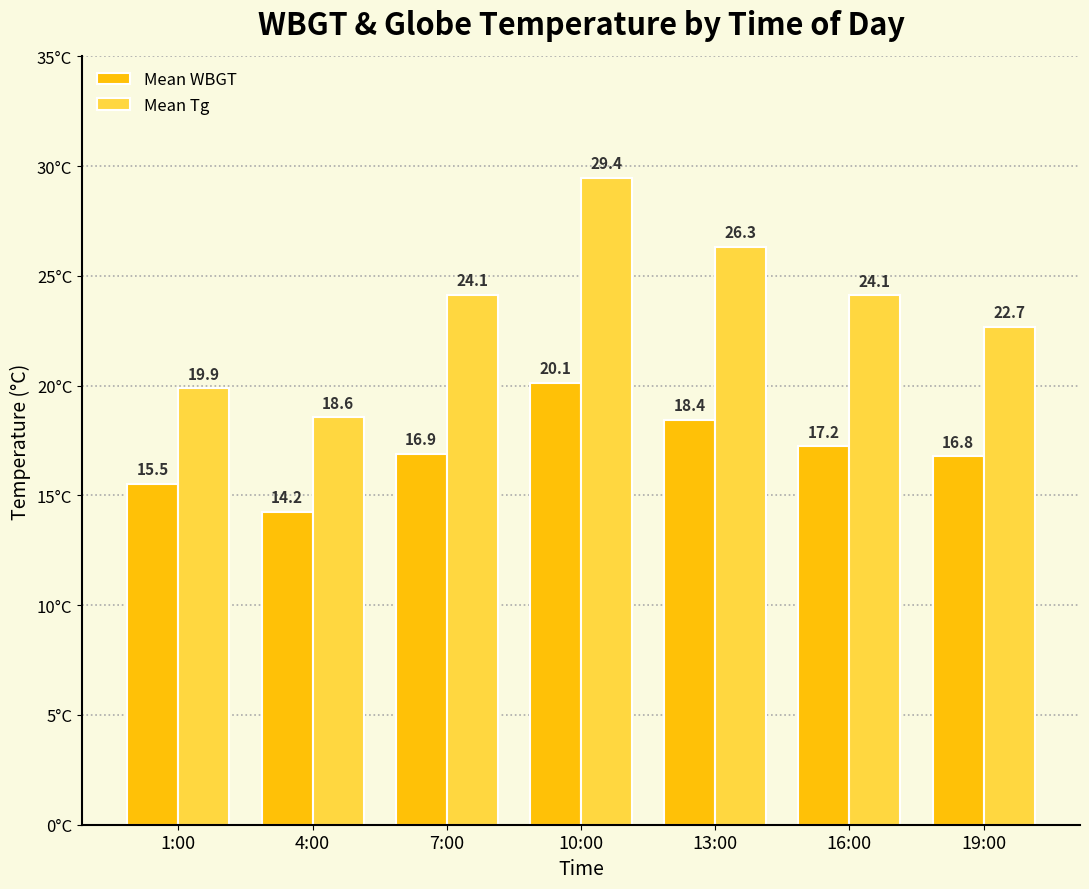

What is the average value of the Mean WBGT series?

17.0